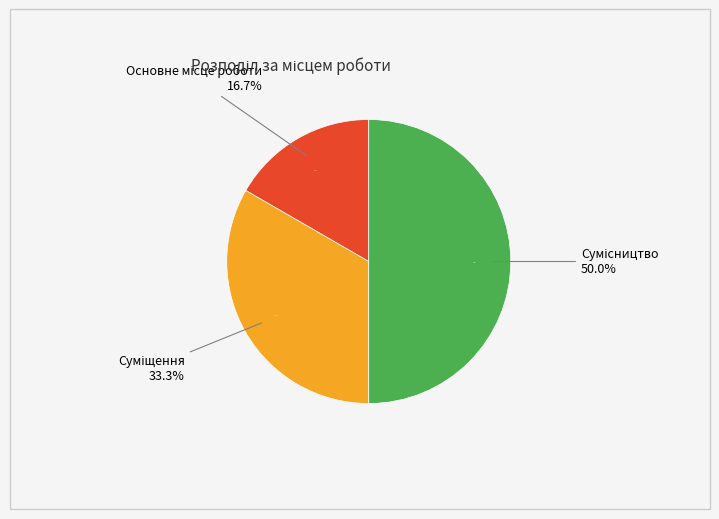

To the nearest percent, what portion does Сумісництво represent?

50%